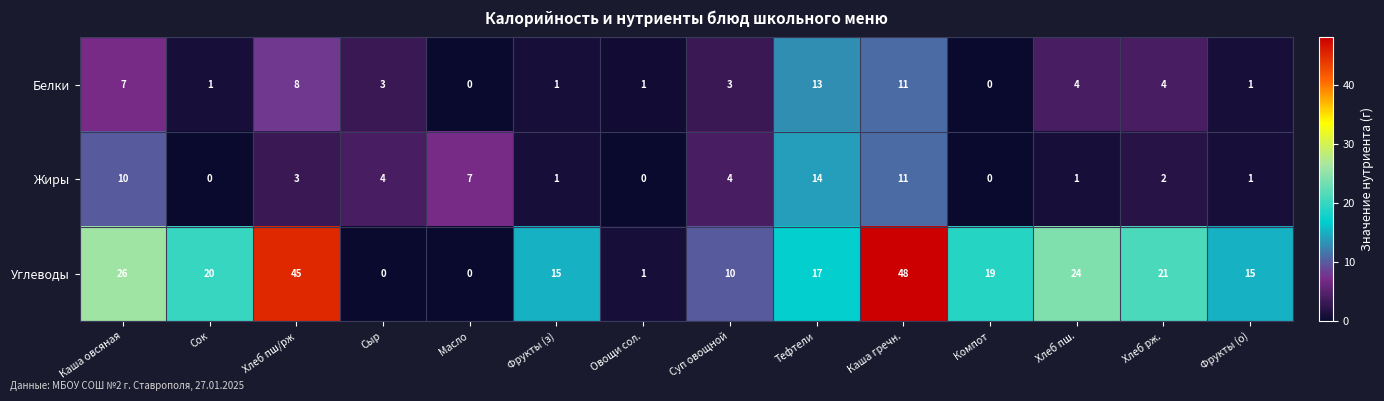

What is the difference between the second highest and second lowest values in the Углеводы series?

45